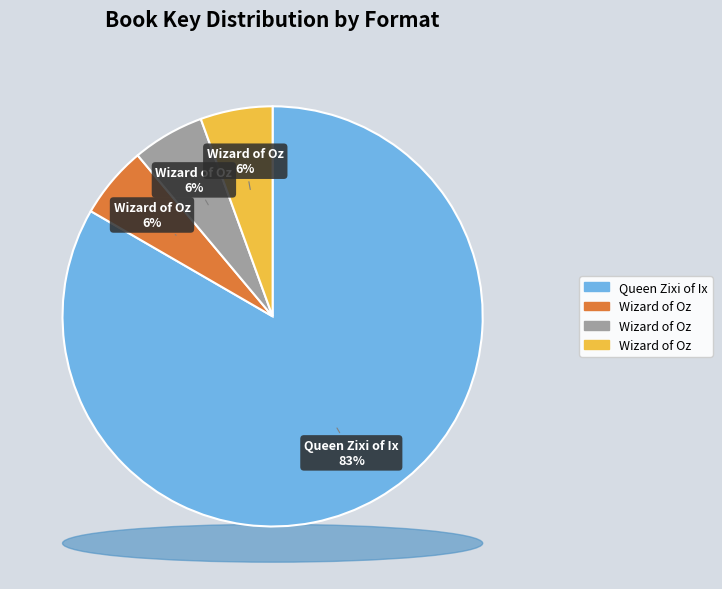

Between Wizard of Oz (eBook) and Wizard of Oz (Paperback 1), which is larger?

Wizard of Oz (eBook)